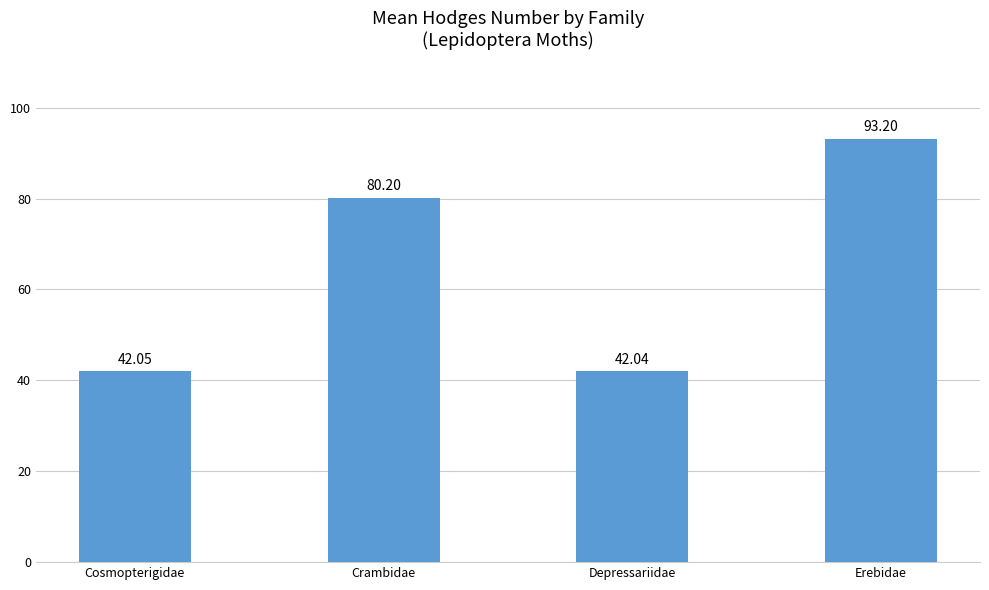

How many distinct data groups are displayed?

1